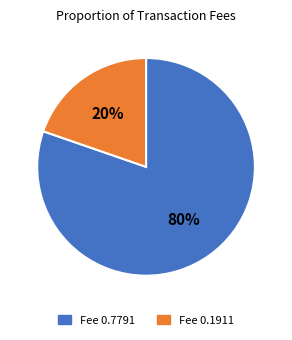

Does any single category account for the majority?

Yes